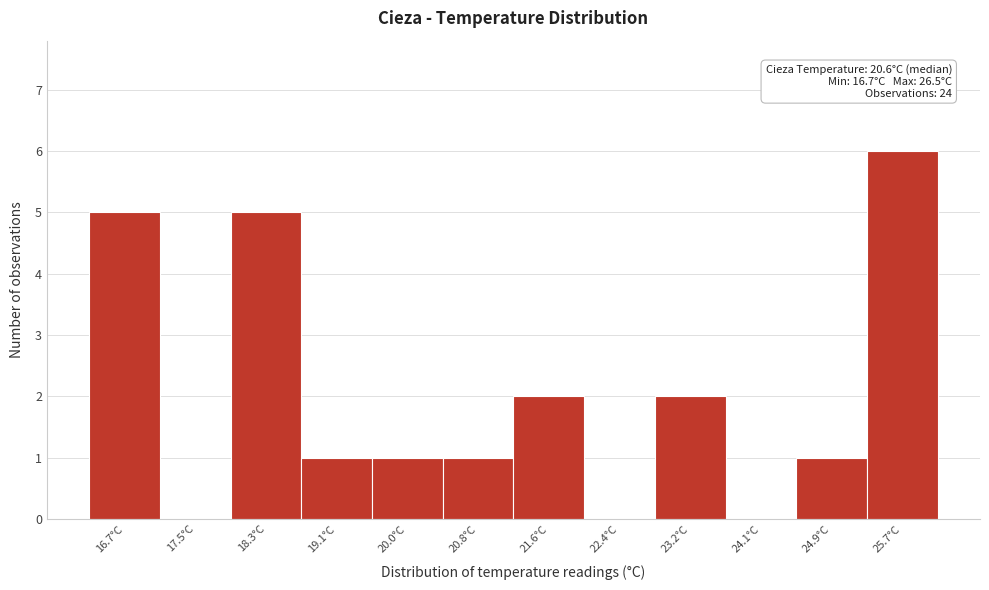

The value at 20.0°C is 1. True or false?

True